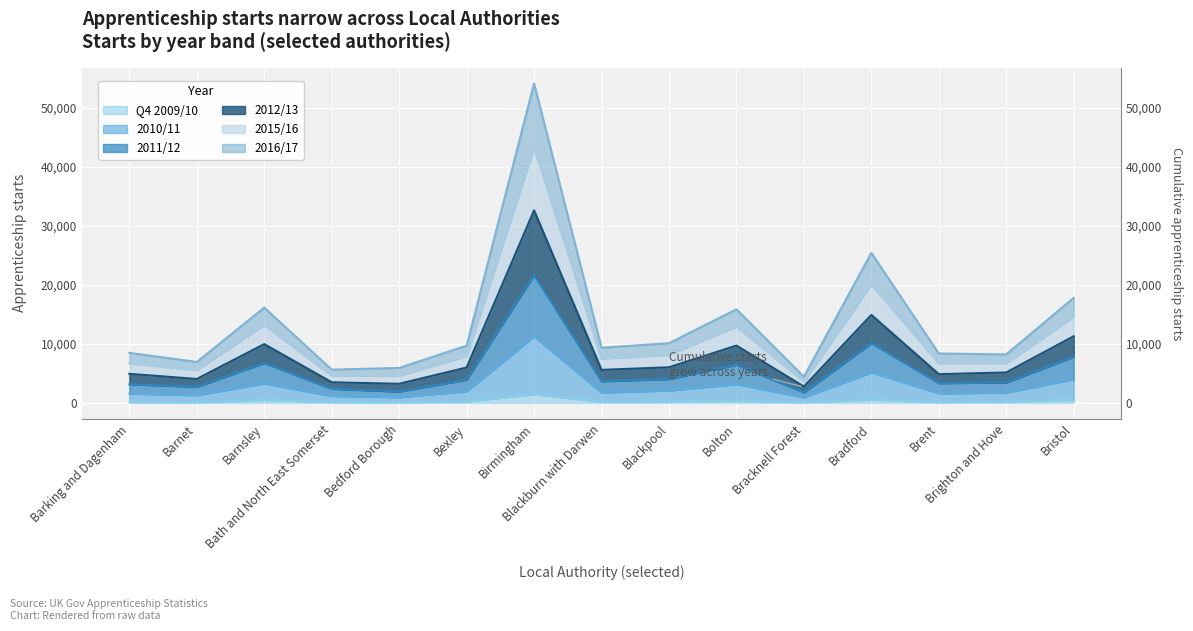

Where does the 2012/13 series first go above 7480?

Barnsley